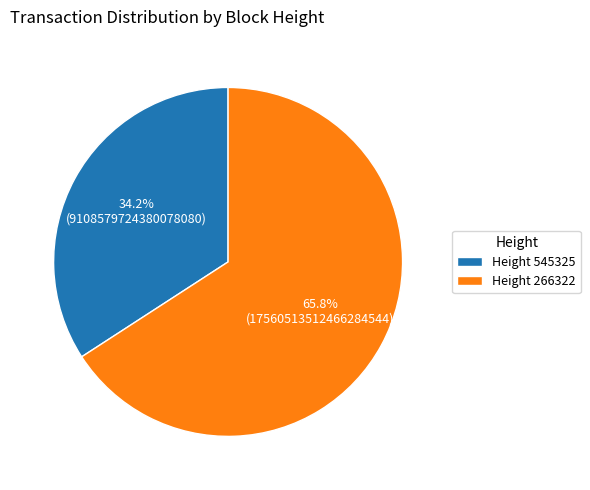

How many slices are in this pie chart?

2